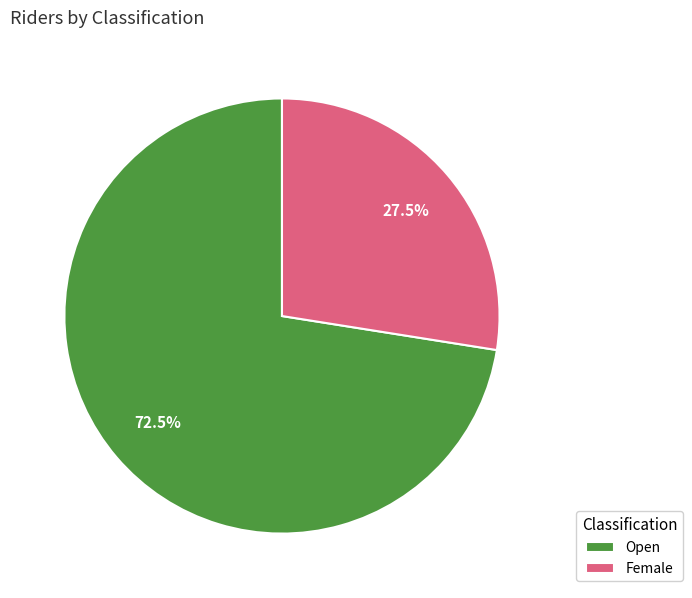

Is the sum of Female and Open greater than half?

Yes